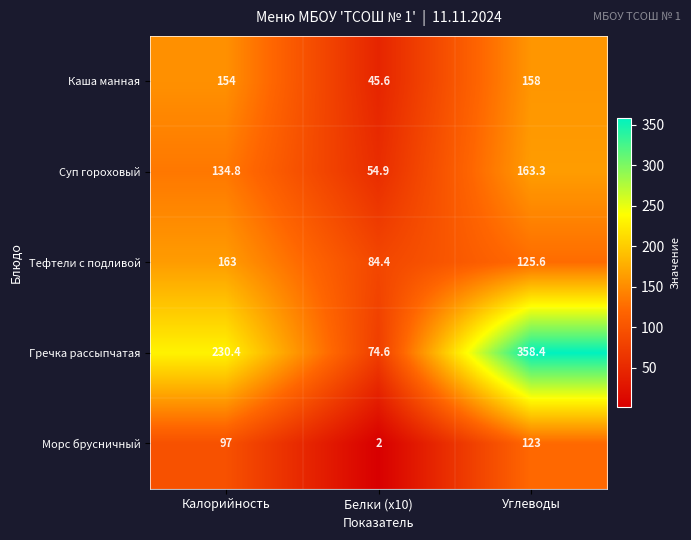

Reading left to right, list all the values displayed in this chart.

Каша манная: 154.0	45.6	158.0
Суп гороховый: 134.8	54.9	163.3
Тефтели с подливой: 163.0	84.4	125.6
Гречка рассыпчатая: 230.4	74.6	358.4
Морс брусничный: 97.0	2.0	123.0